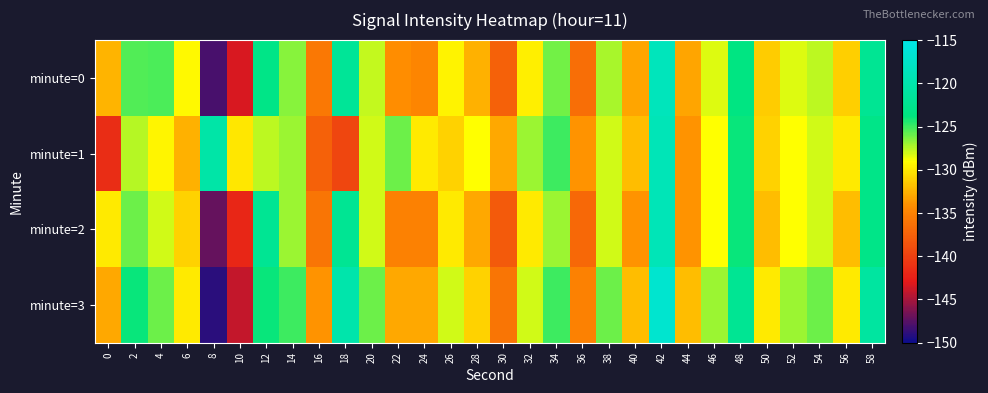

Reading left to right, what are all the values shown in this chart?

minute=0: 0=-132.4	2=-125.5	4=-125.3	6=-129.3	8=-148.0	10=-143.4	12=-123.1	14=-126.6	16=-135.7	18=-121.7	20=-127.8	22=-134.2	24=-134.7	26=-129.5	28=-132.6	30=-137.5	32=-129.6	34=-126.2	36=-136.6	38=-127.2	40=-133.2	42=-118.7	44=-133.2	46=-128.4	48=-123.5	50=-131.3	52=-128.3	54=-127.7	56=-131.2	58=-122.0
minute=1: 0=-141.5	2=-127.5	4=-129.4	6=-132.6	8=-120.4	10=-130.0	12=-127.7	14=-126.9	16=-137.5	18=-139.5	20=-128.0	22=-126.0	24=-130.0	26=-131.0	28=-129.0	30=-133.0	32=-127.0	34=-125.0	36=-134.0	38=-128.0	40=-132.0	42=-119.0	44=-134.0	46=-129.0	48=-124.0	50=-131.0	52=-129.0	54=-128.0	56=-130.0	58=-123.0
minute=2: 0=-130.0	2=-126.0	4=-128.0	6=-131.0	8=-147.0	10=-142.0	12=-122.0	14=-127.0	16=-136.0	18=-122.0	20=-128.0	22=-135.0	24=-135.0	26=-130.0	28=-133.0	30=-138.0	32=-130.0	34=-127.0	36=-137.0	38=-128.0	40=-134.0	42=-119.0	44=-134.0	46=-129.0	48=-124.0	50=-132.0	52=-129.0	54=-128.0	56=-132.0	58=-123.0
minute=3: 0=-133.0	2=-124.0	4=-126.0	6=-130.0	8=-149.0	10=-144.0	12=-124.0	14=-125.0	16=-134.0	18=-120.0	20=-126.0	22=-133.0	24=-133.0	26=-128.0	28=-131.0	30=-136.0	32=-128.0	34=-125.0	36=-135.0	38=-126.0	40=-132.0	42=-117.0	44=-132.0	46=-127.0	48=-122.0	50=-130.0	52=-127.0	54=-126.0	56=-130.0	58=-121.0